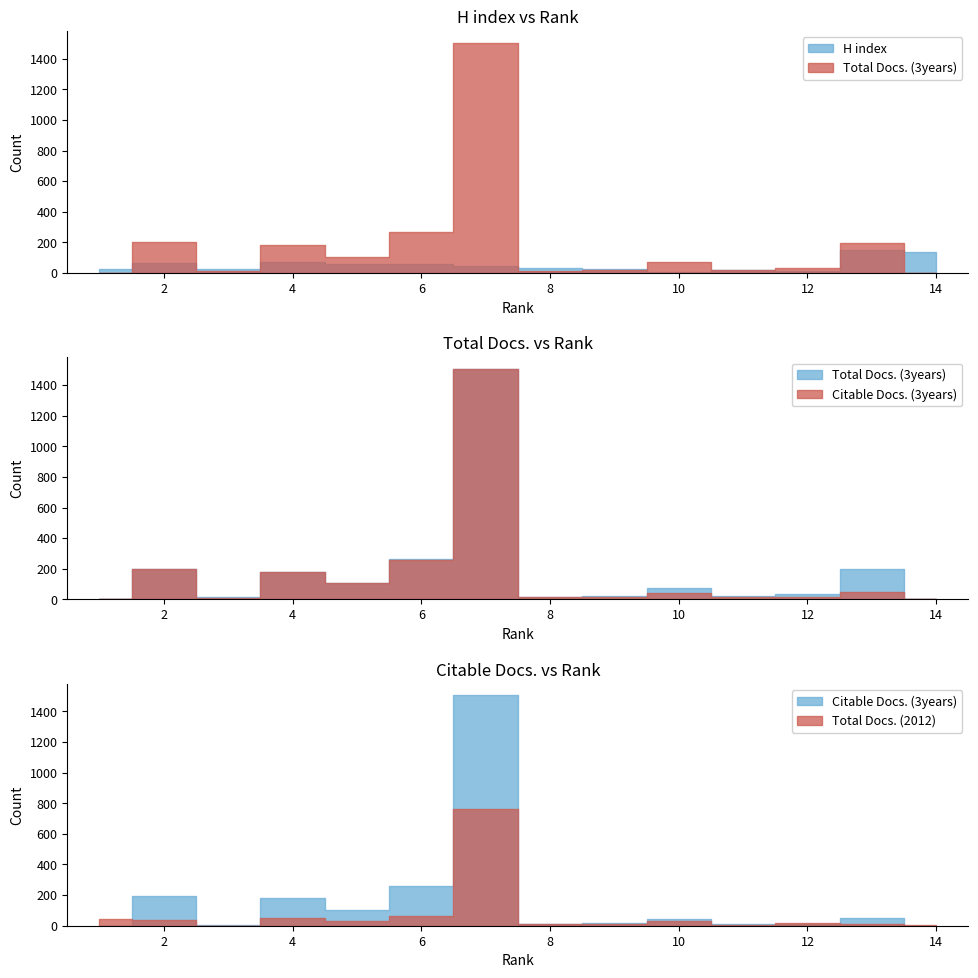

What is the approximate value of Citable Docs. (3years) at 13, to the nearest 50?

50